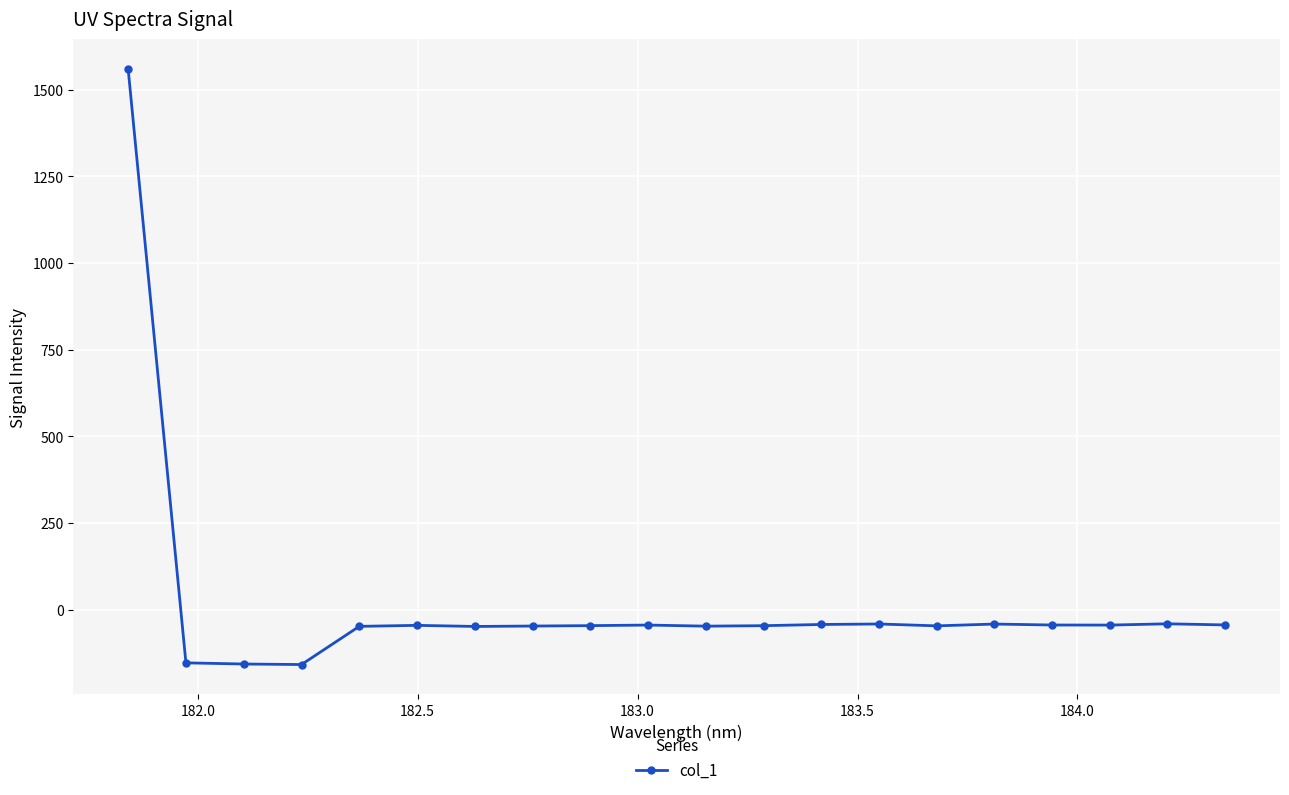

How many lines are shown in the chart?

1